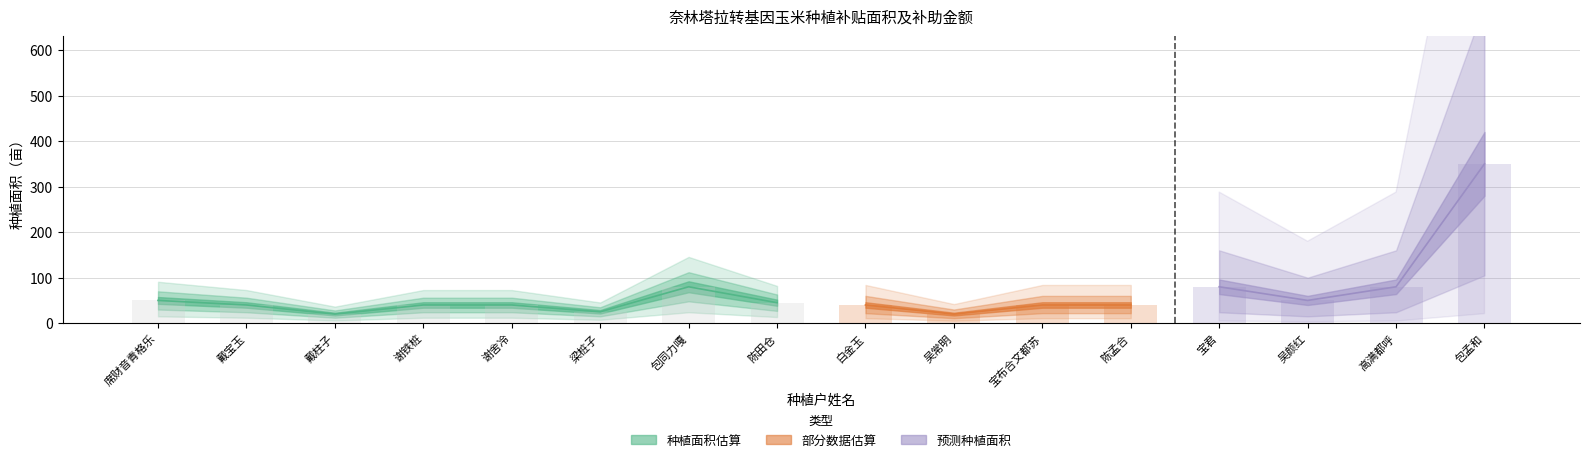

Reading right to left, transcribe all the data shown in this chart.

350	80	50	80	40	40	20	40	45	80	25	40	40	20	40	50